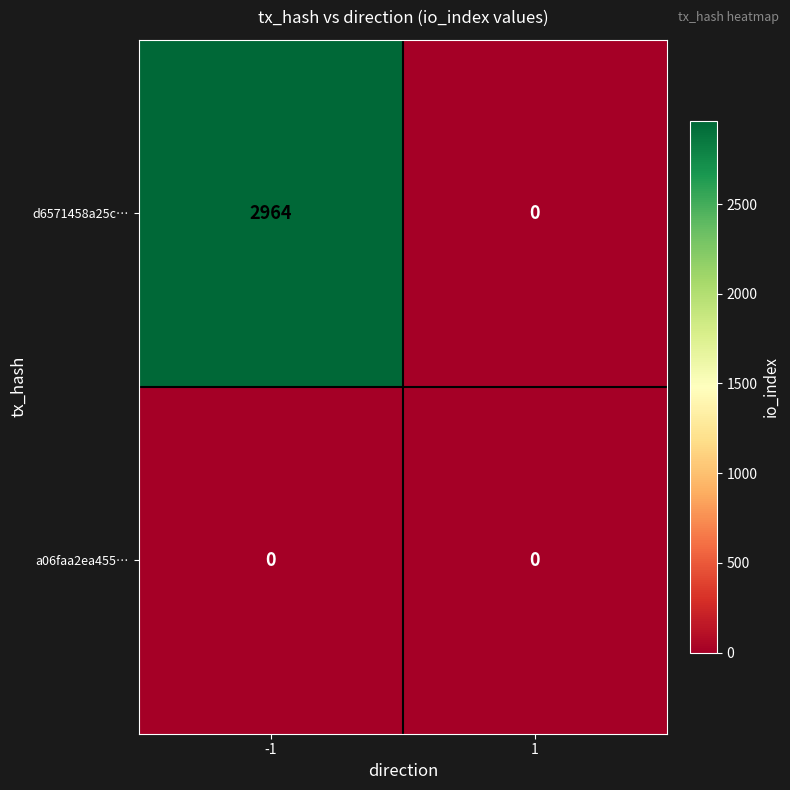

Reading left to right, extract all data points from this chart.

d6571458a25c…: 2964	0
a06faa2ea455…: 0	0